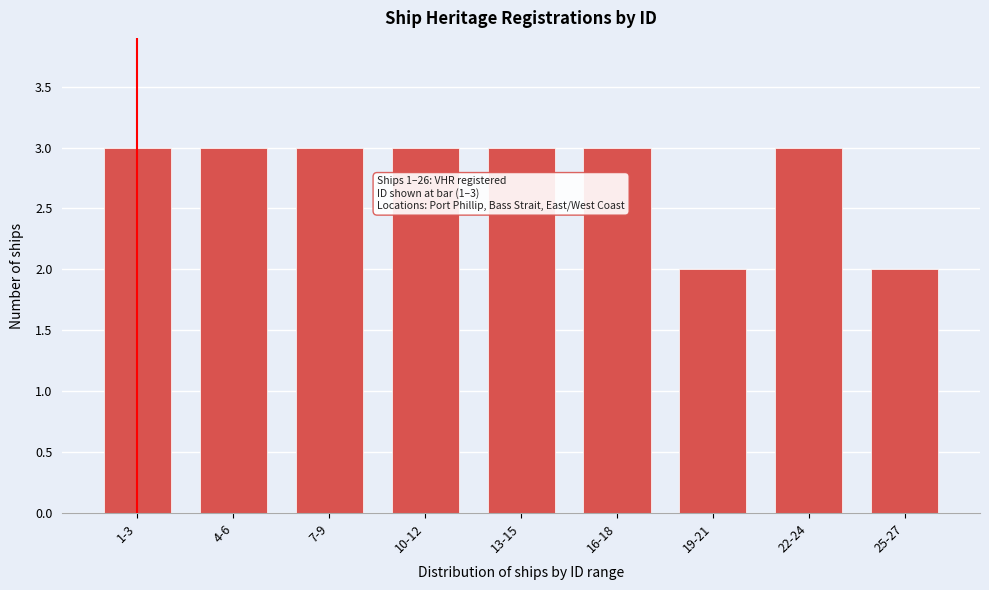

Reading left to right, extract all data points from this chart.

3	3	3	3	3	3	2	3	2